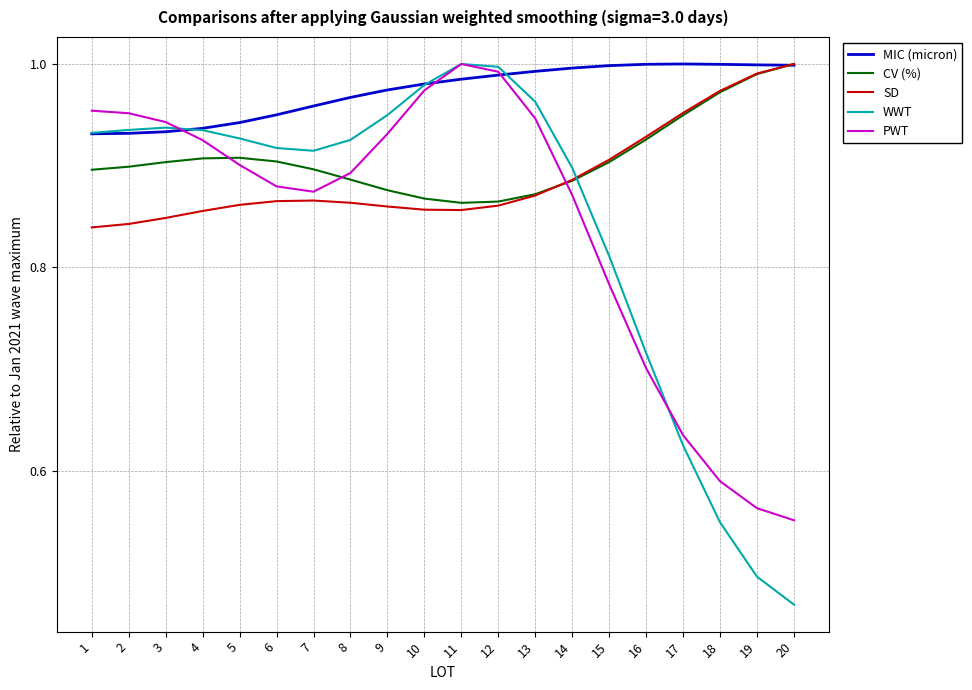

Which series has the largest range (max minus min)?

WWT